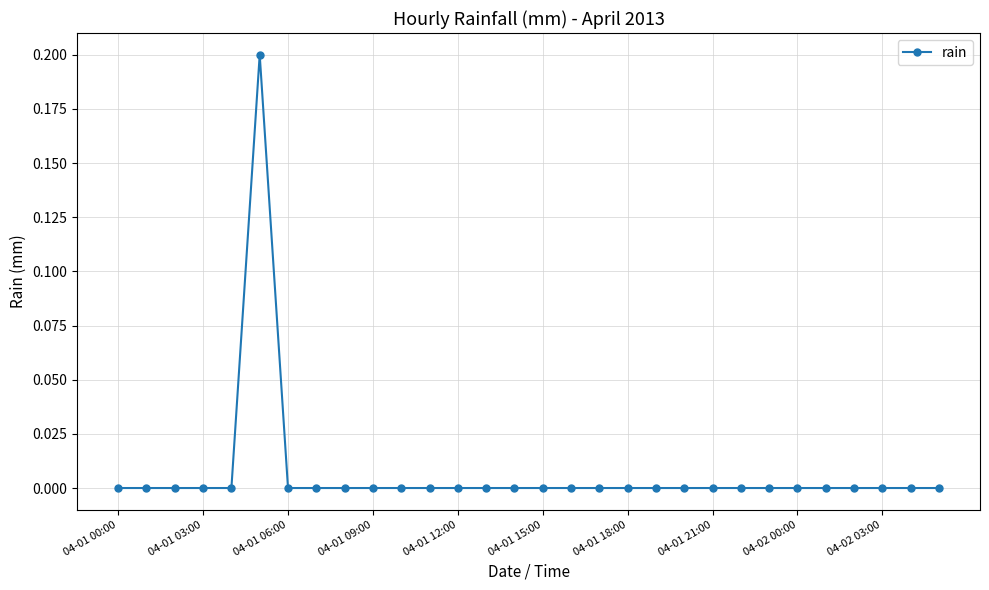

Reading left to right, extract all data points from this chart.

0.0	0.0	0.0	0.0	0.0	0.2	0.0	0.0	0.0	0.0	0.0	0.0	0.0	0.0	0.0	0.0	0.0	0.0	0.0	0.0	0.0	0.0	0.0	0.0	0.0	0.0	0.0	0.0	0.0	0.0